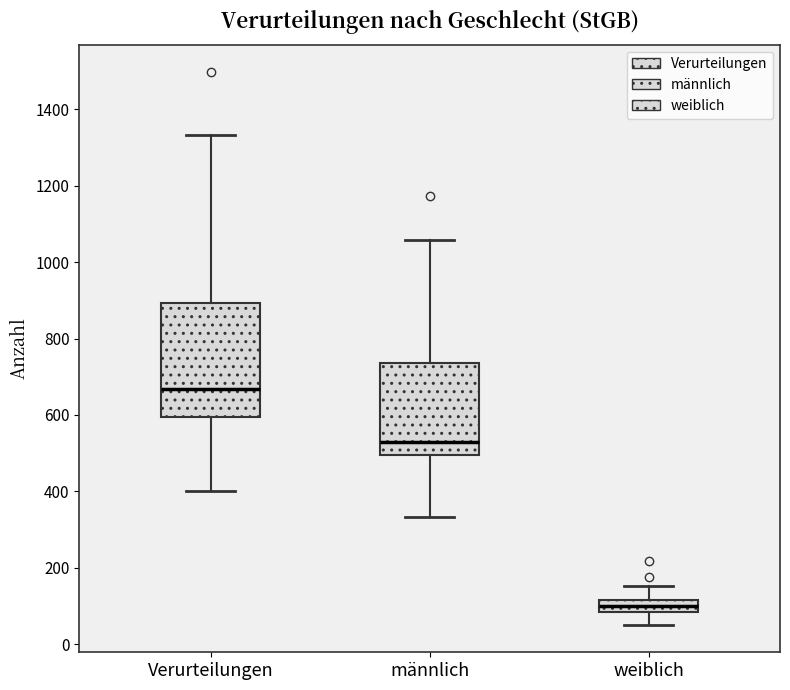

Which box is the tallest, from its lower edge to its upper edge?

Verurteilungen